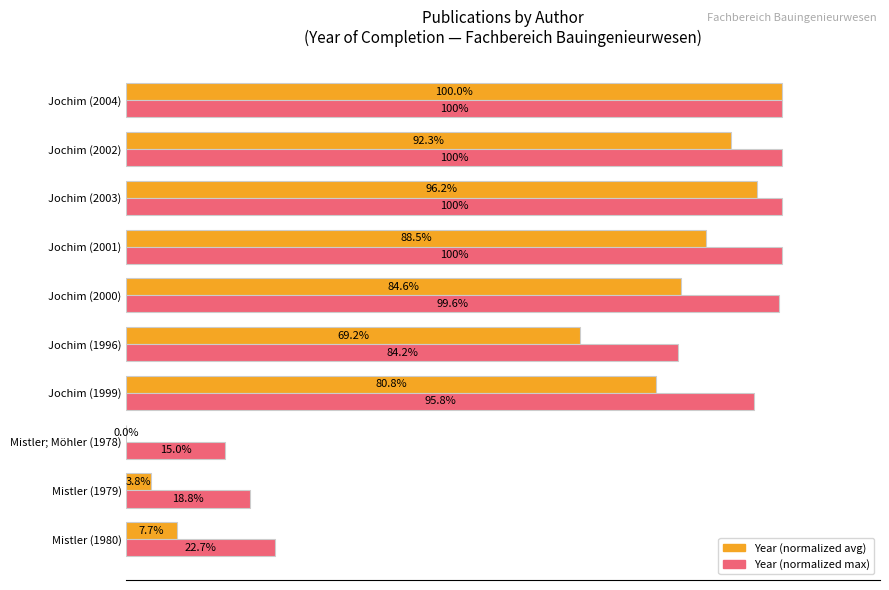

Is the value of Year (normalized avg) at Mistler (1980) greater than the value of Year (normalized max) at Jochim (2000)?

No